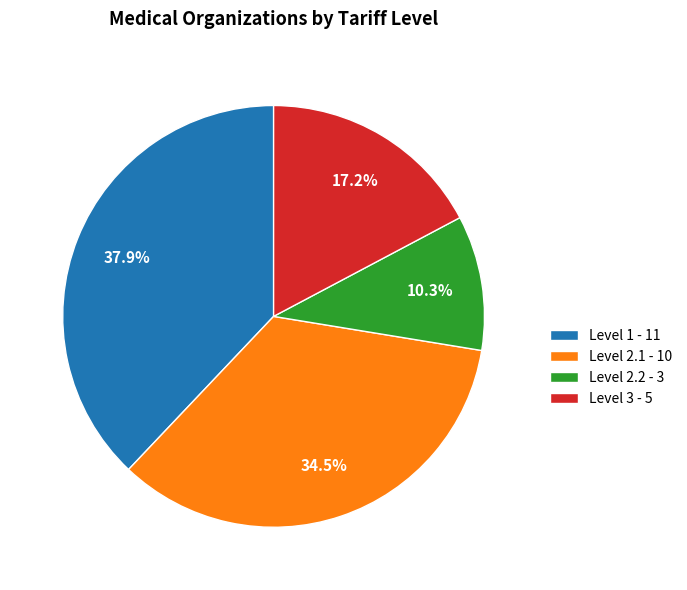

Which has a higher value, Level 2.2 - 3 or Level 1 - 11?

Level 1 - 11